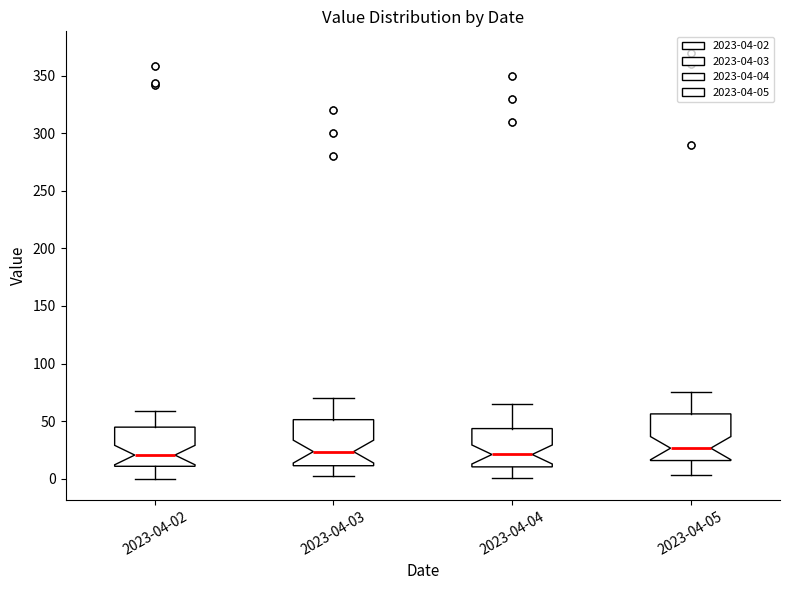

Reading left to right, transcribe this box plot: for each box, give where its median line is, the range the box spans, and where its two whiskers end, as read against the y-axis. The values are not printed on the chart, so give them approximately, as read against the axis.

2023-04-02: median 20, box 10 to 45, whiskers 0 to 60
2023-04-03: median 25, box 10 to 50, whiskers 0 to 70
2023-04-04: median 20, box 10 to 45, whiskers 0 to 65
2023-04-05: median 25, box 15 to 55, whiskers 5 to 75